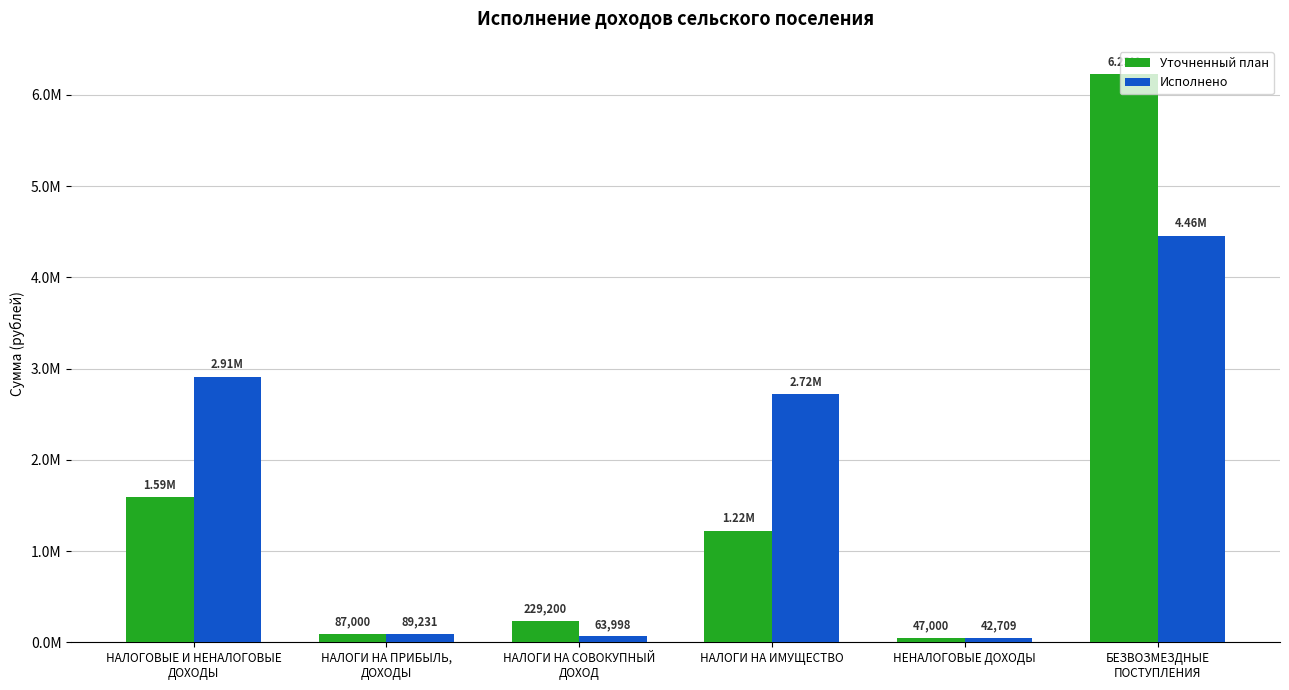

Rank the series at НАЛОГИ НА СОВОКУПНЫЙ
ДОХОД from highest to lowest value.

Уточненный план, Исполнено